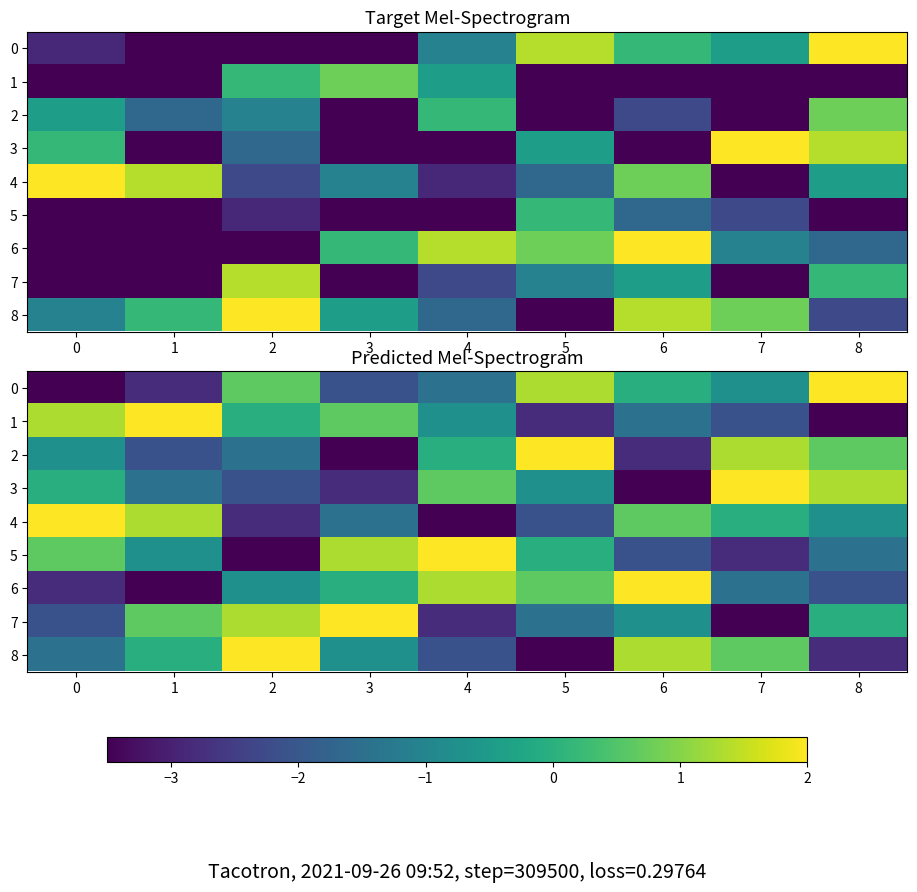

How many data points in 6 are less than 0?

6